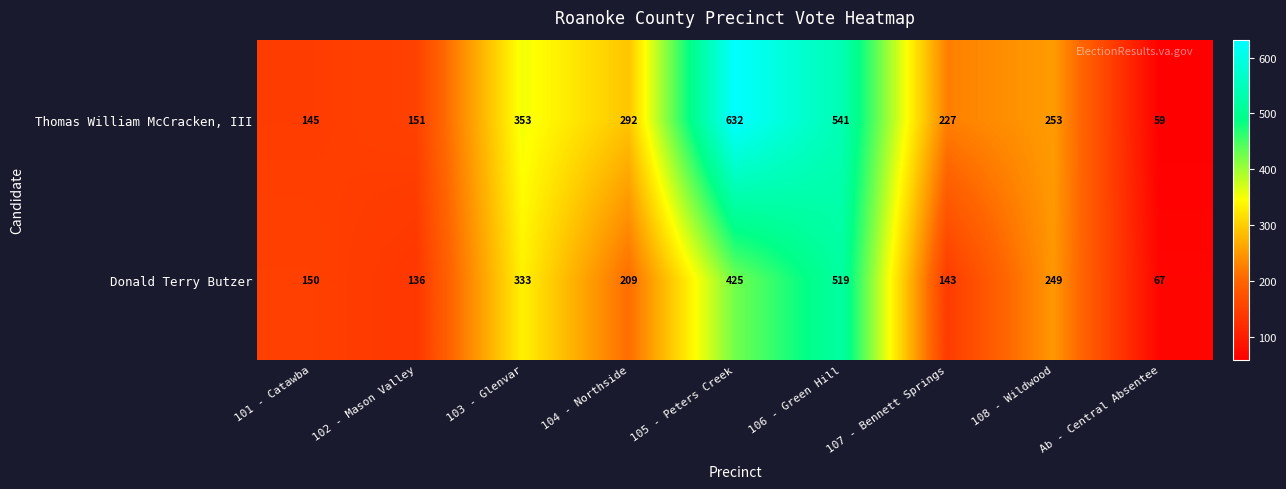

True or false: Donald Terry Butzer has a value of 63 at 101 - Catawba.

False